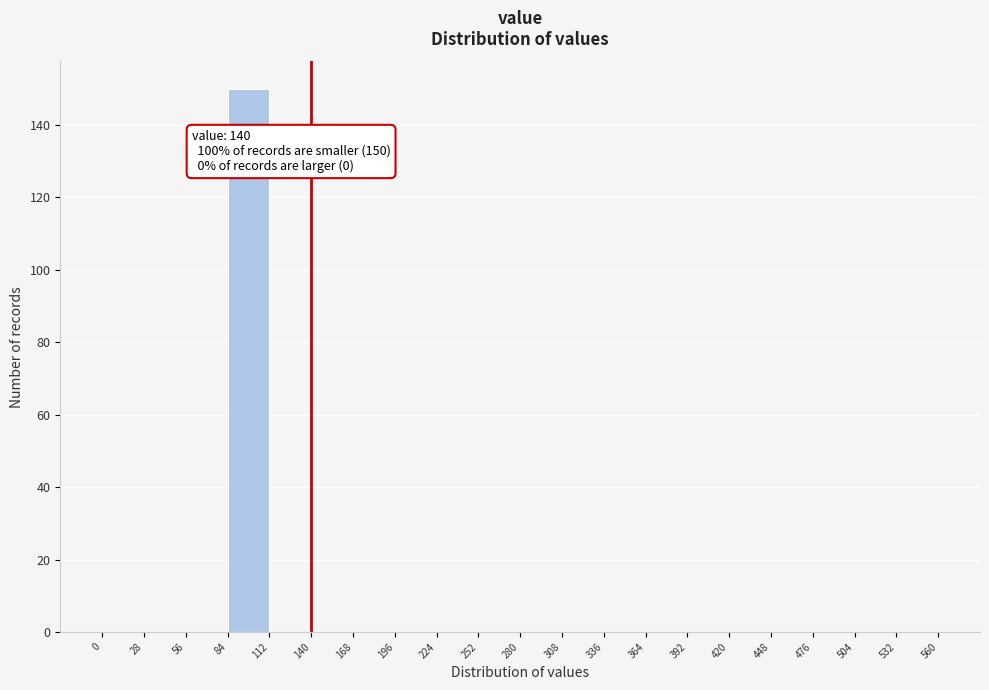

Which range on the x-axis has the tallest bar?

84 to 112